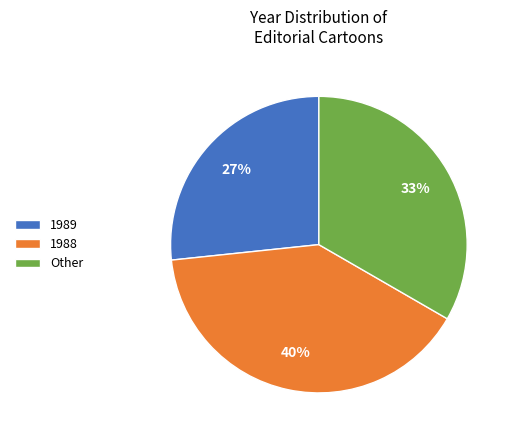

True or false: 1989 accounts for 33% of the total.

False